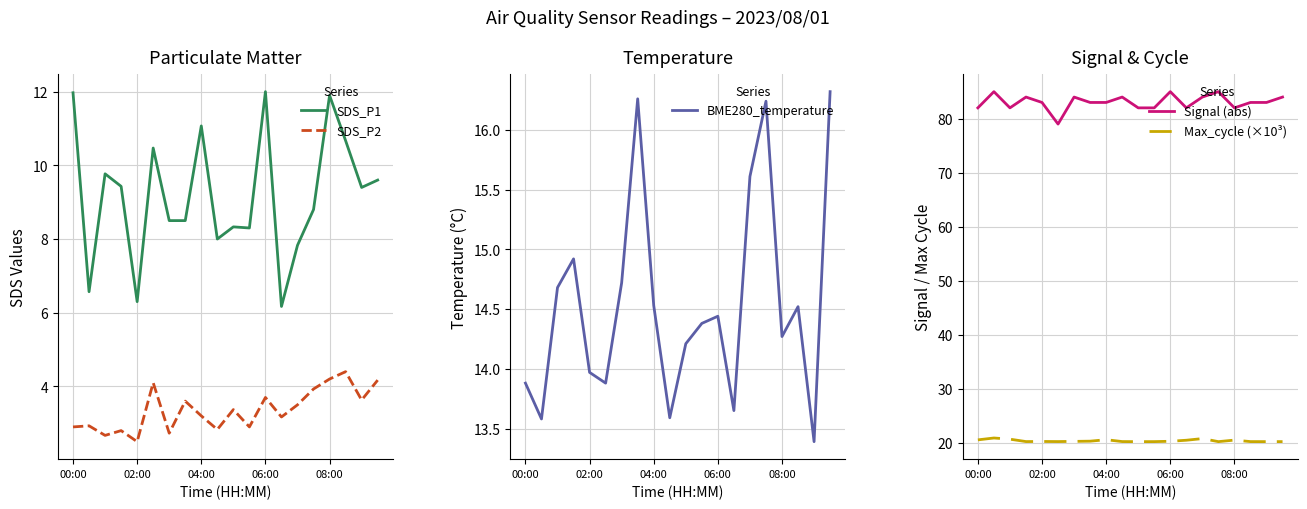

True or false: SDS_P1 has a value of 12.0 at 06:00.

True